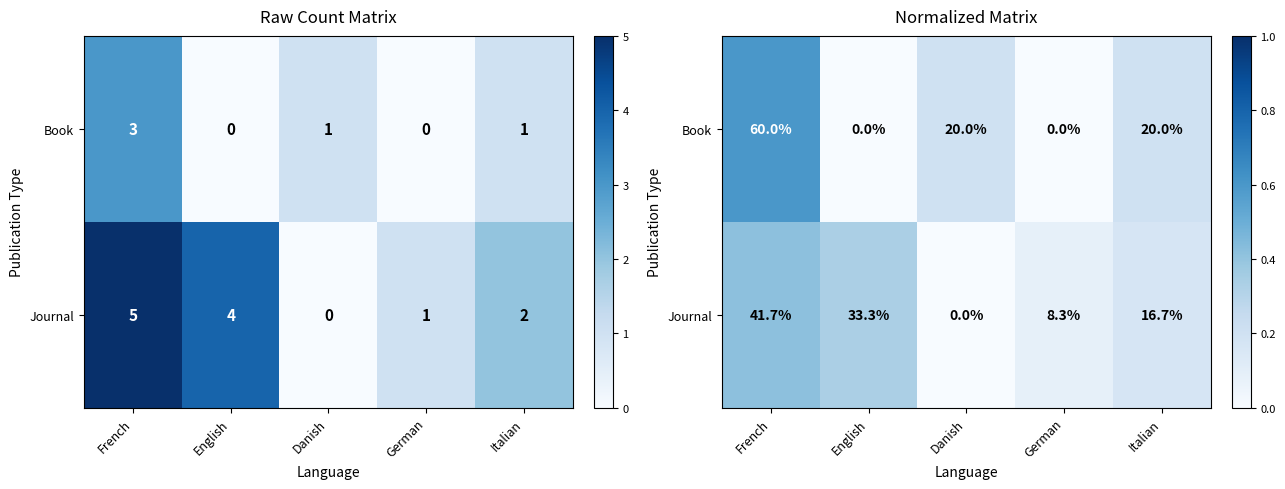

What is the difference between the maximum and second lowest values in the Book series?

0.6